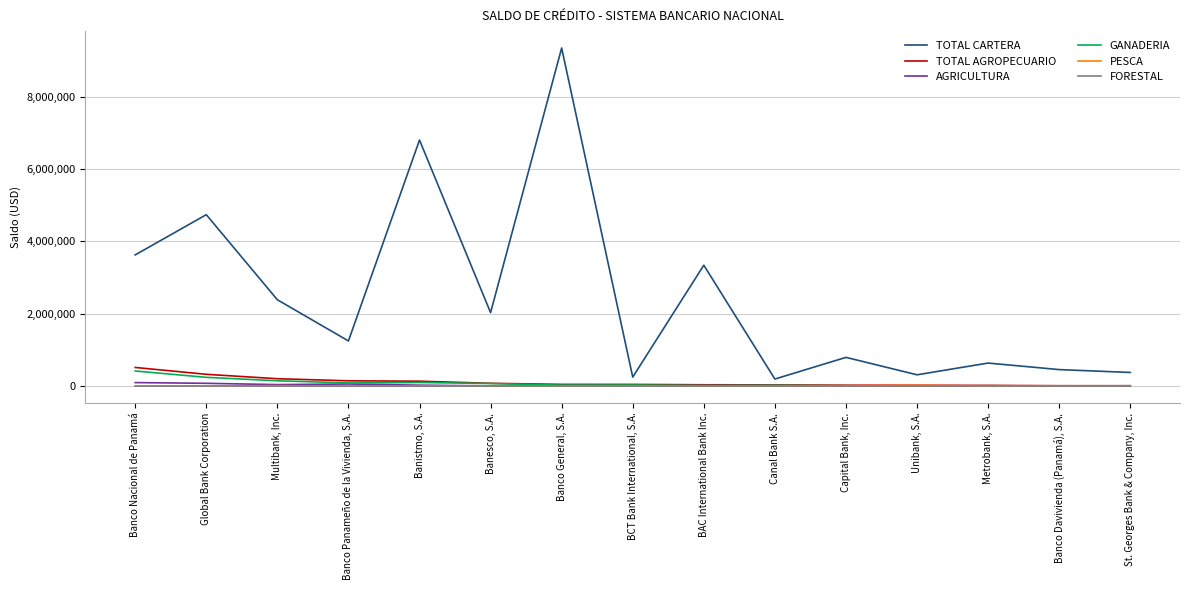

The value of TOTAL CARTERA at Global Bank Corporation is 4740323.4. True or false?

True